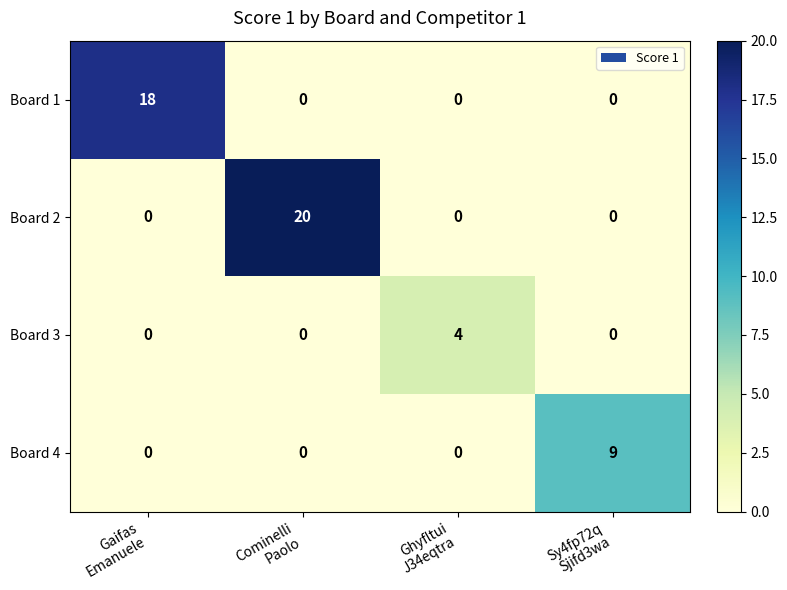

How many Board 1 values are between 0 and 18?

4